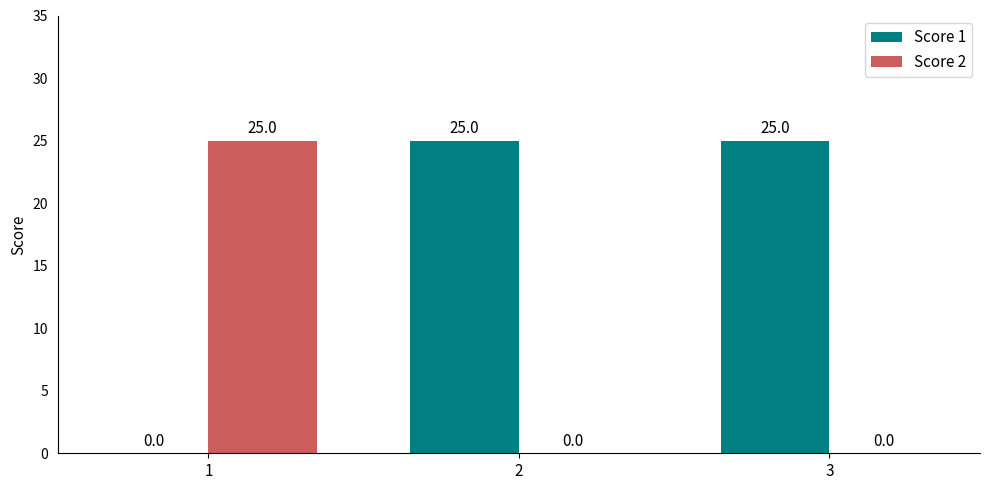

The value of Score 1 at 2 is 37. True or false?

False